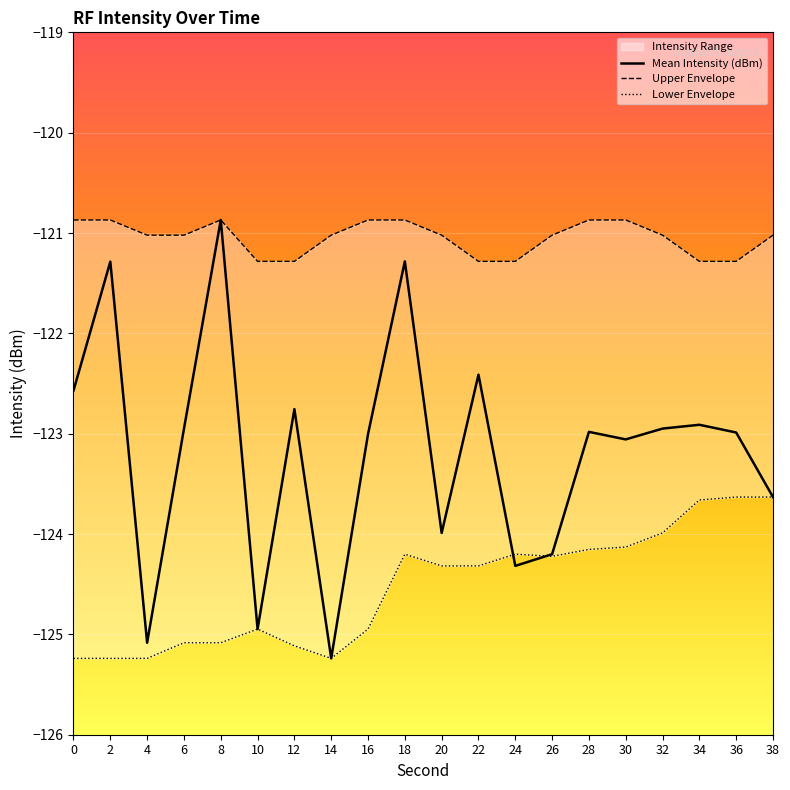

At 38, list the series in order from smallest to largest.

Mean Intensity (dBm), Lower Envelope, Upper Envelope